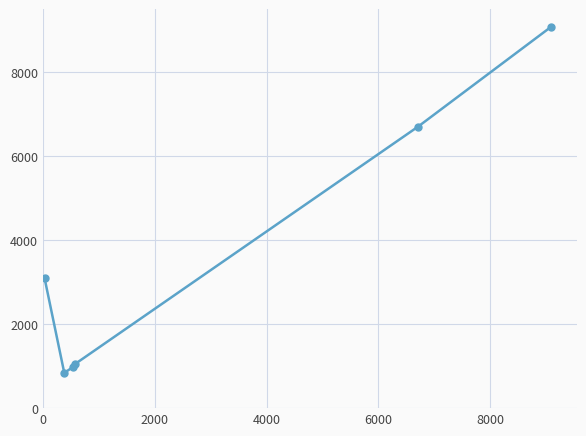

What is the average value?

3628.6